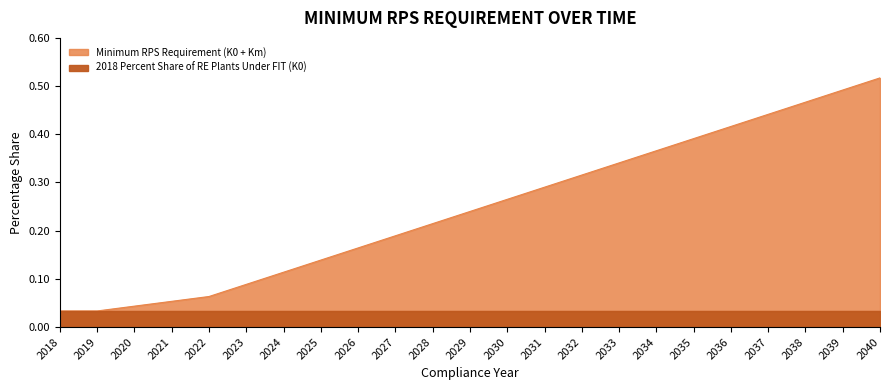

What is the value of the 15th point from the left?

0.3